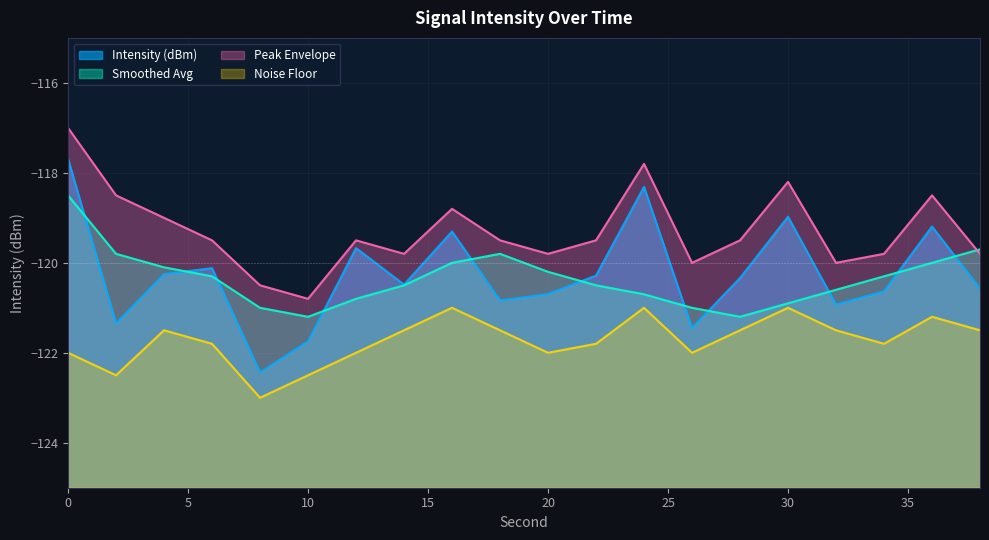

Between 0 and 26, which series saw the biggest shift?

Intensity (dBm)